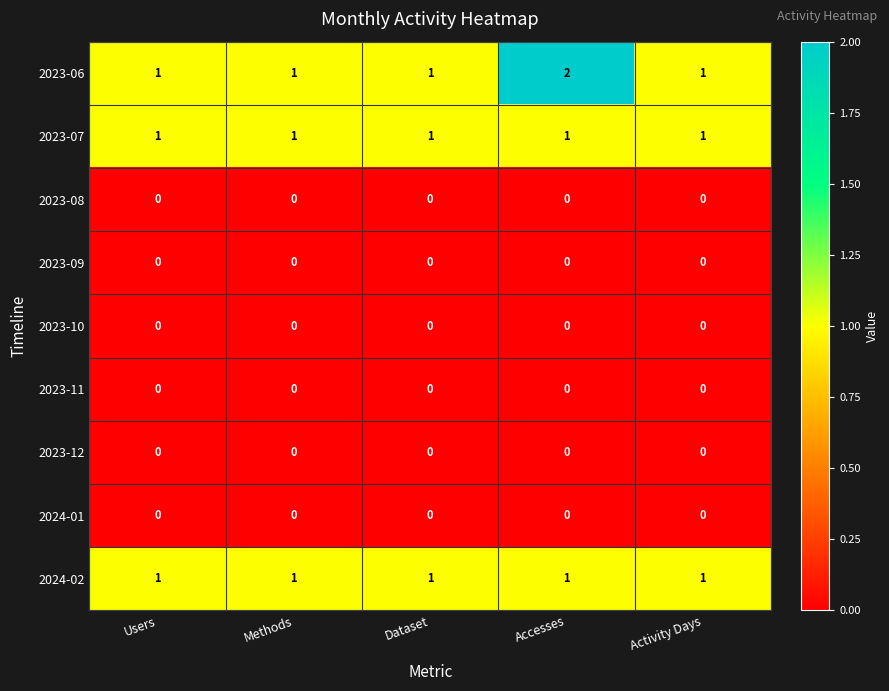

At which category does the chart reach its peak across all series?

Accesses